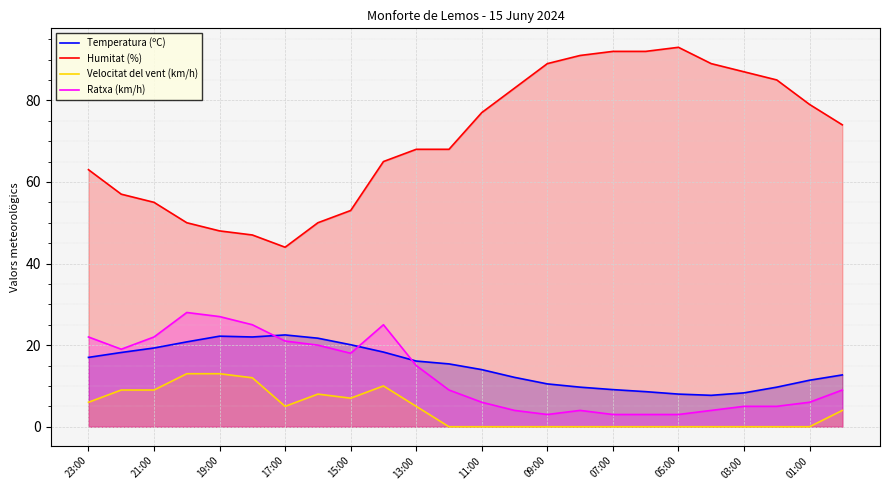

Which series has the largest total across all categories?

Humitat (%)